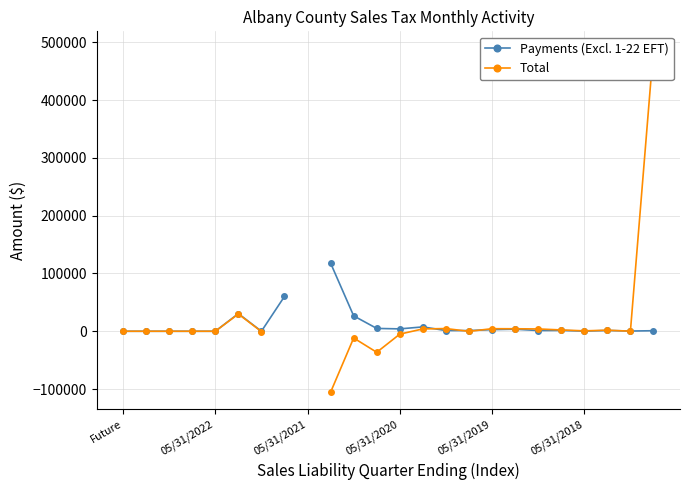

What is the spread (max minus min) of values at 18?

2741.4